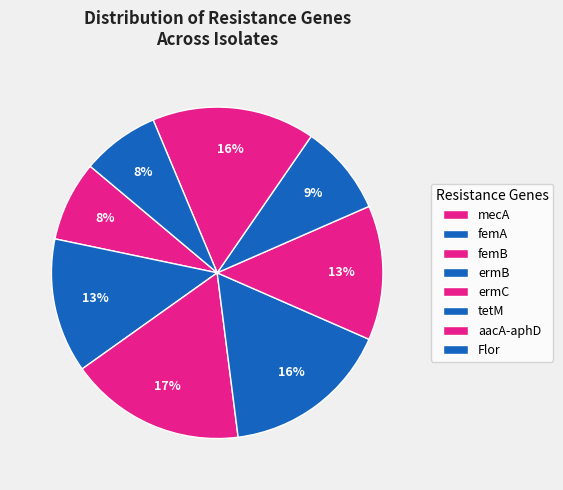

To the nearest percent, what percentage of the pie is femB?

17%